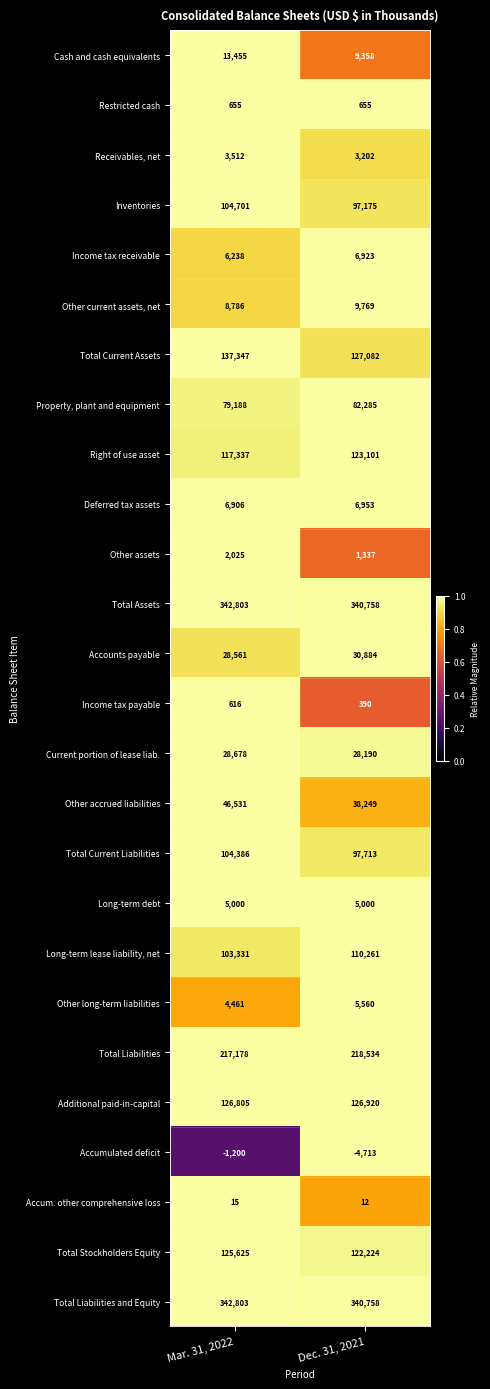

List the labels in order of Total Stockholders Equity value, largest first.

Mar. 31, 2022, Dec. 31, 2021